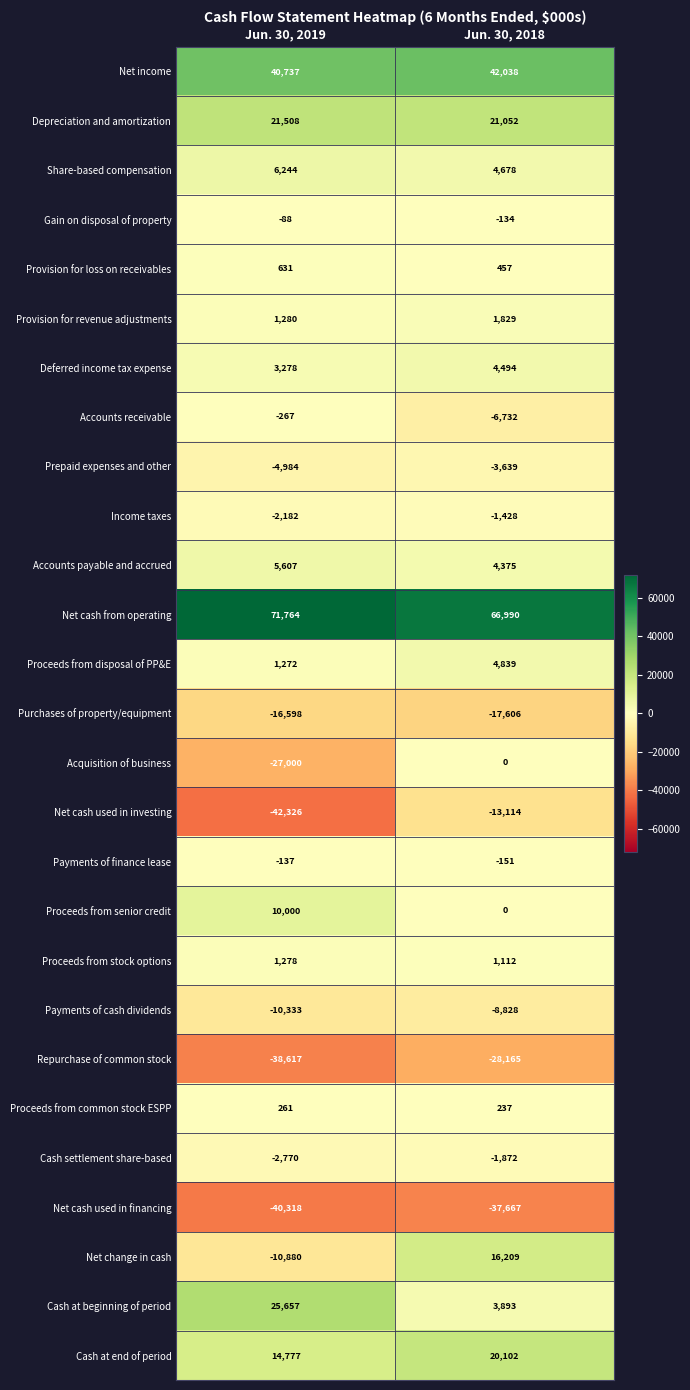

What is the total value across all series at Jun. 30, 2019?

7794